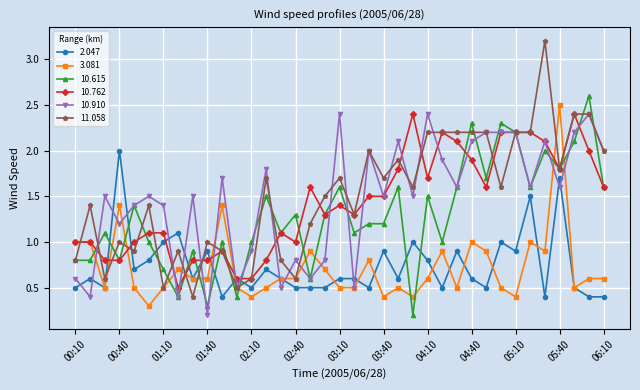

Reading right to left, list all the values displayed in this chart.

2.047: 0.4	0.4	0.5	1.7	0.4	1.5	0.9	1.0	0.5	0.6	0.9	0.5	0.8	1.0	0.6	0.9	0.5	0.6	0.6	0.5	0.5	0.5	0.6	0.7	0.5	0.6	0.4	0.9	0.6	1.1	1.0	0.8	0.7	2.0	0.5	0.6	0.5
3.081: 0.6	0.6	0.5	2.5	0.9	1.0	0.4	0.5	0.9	1.0	0.5	0.9	0.6	0.4	0.5	0.4	0.8	0.5	0.5	0.7	0.9	0.6	0.6	0.5	0.4	0.5	1.4	0.6	0.6	0.7	0.5	0.3	0.5	1.4	0.5	1.0	1.0
10.615: 1.6	2.6	2.1	1.8	2.0	1.6	2.2	2.3	1.7	2.3	1.6	1.0	1.5	0.2	1.6	1.2	1.2	1.1	1.6	1.3	0.6	1.3	1.1	1.5	1.0	0.4	1.0	0.3	0.9	0.4	0.7	1.0	1.4	0.8	1.1	0.8	0.8
10.762: 1.6	2.0	2.4	1.8	2.1	2.2	2.2	2.2	1.6	1.9	2.1	2.2	1.7	2.4	1.8	1.5	1.5	1.3	1.4	1.3	1.6	1.0	1.1	0.8	0.6	0.6	0.9	0.8	0.8	0.5	1.1	1.1	1.0	0.8	0.8	1.0	1.0
10.910: 2.0	2.4	2.2	1.6	2.1	1.6	2.2	2.2	2.2	2.1	1.6	1.9	2.4	1.5	2.1	1.5	2.0	0.5	2.4	0.8	0.6	0.8	0.5	1.8	0.9	0.5	1.7	0.2	1.5	0.4	1.4	1.5	1.4	1.2	1.5	0.4	0.6
11.058: 2.0	2.4	2.4	1.8	3.2	2.2	2.2	1.6	2.2	2.2	2.2	2.2	2.2	1.6	1.9	1.7	2.0	1.3	1.7	1.5	1.2	0.6	0.8	1.7	0.6	0.5	0.9	1.0	0.4	0.9	0.5	1.4	0.9	1.0	0.6	1.4	0.8